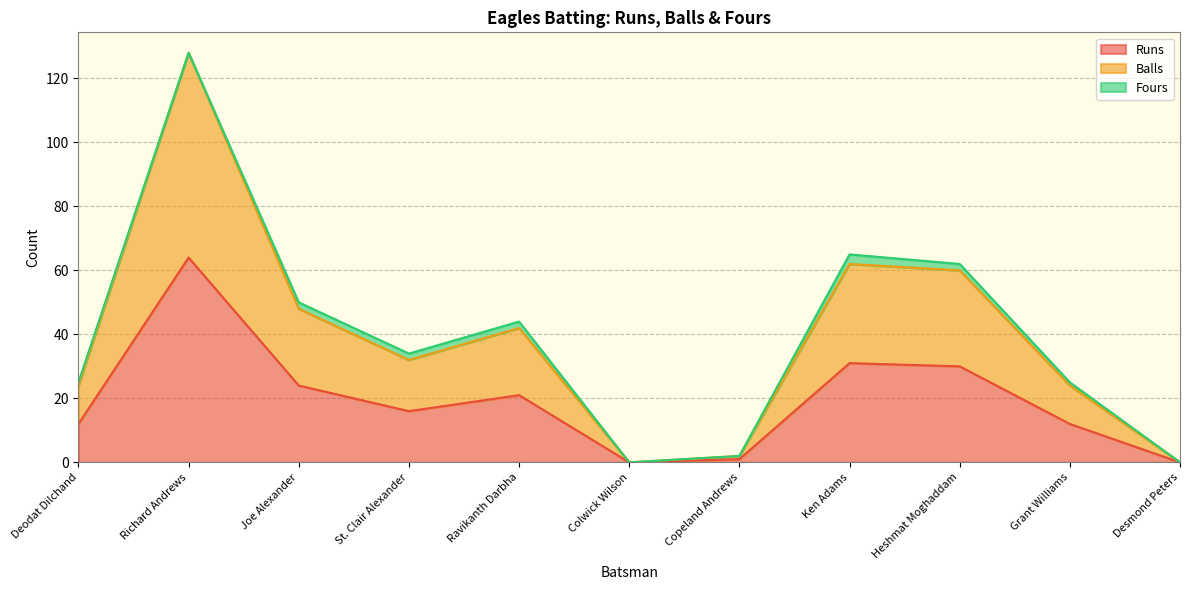

Which series has the largest total across all categories?

Balls